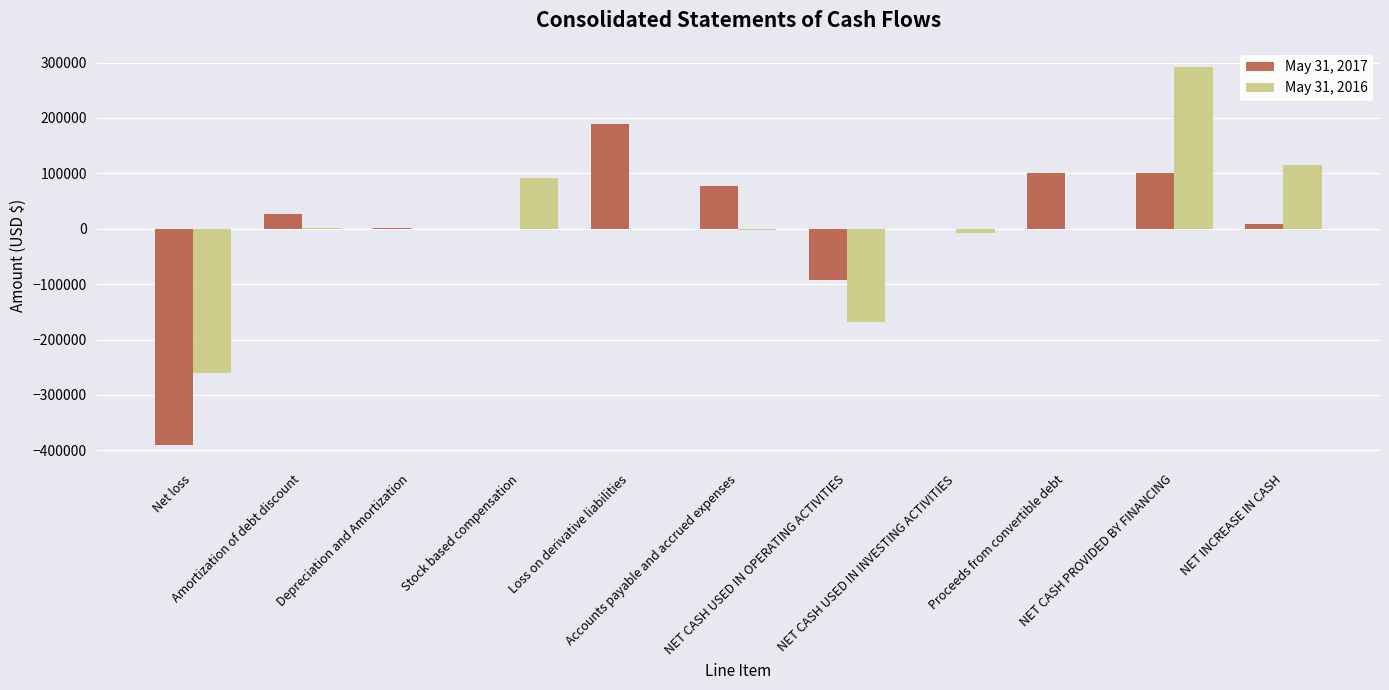

How many series are shown in this chart?

2